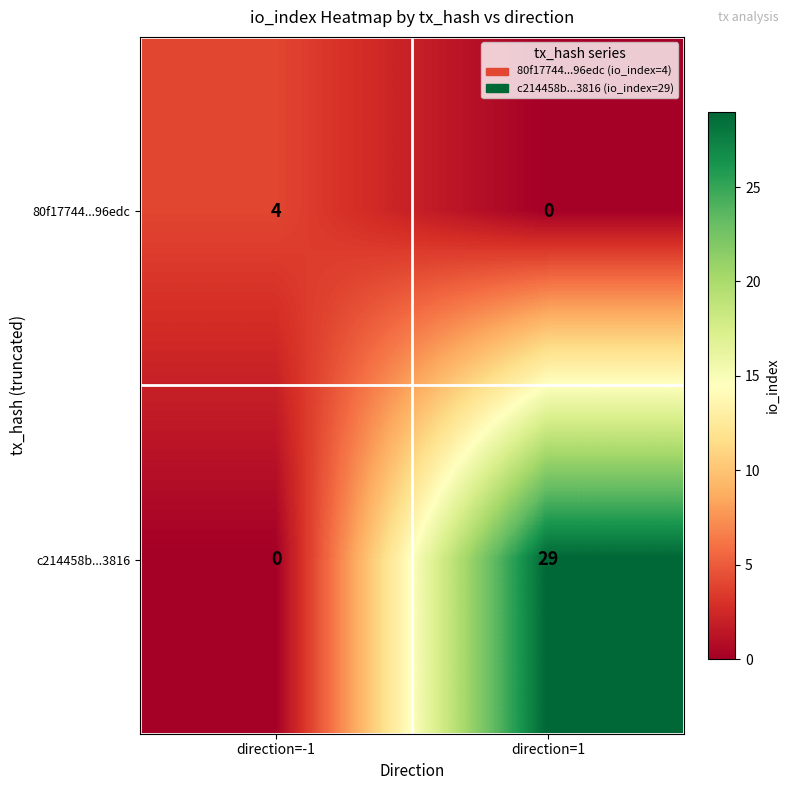

The value of 80f17744...96edc at direction=-1 is 4. True or false?

True